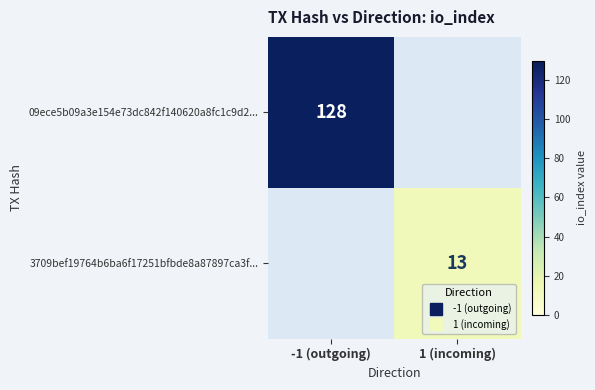

List the labels in order of 3709bef19764b6ba6f17251bfbde8a87897ca3f... value, largest first.

1 (incoming), -1 (outgoing)